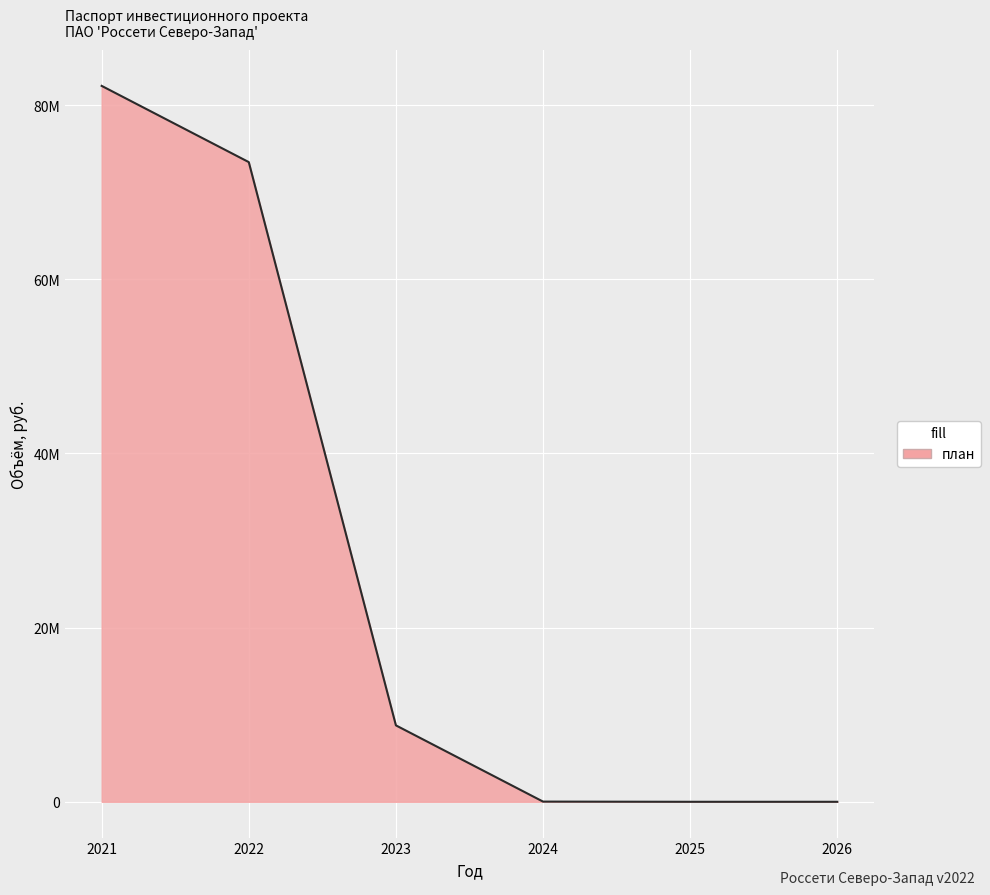

Does the chart display data point markers on the line(s)?

No